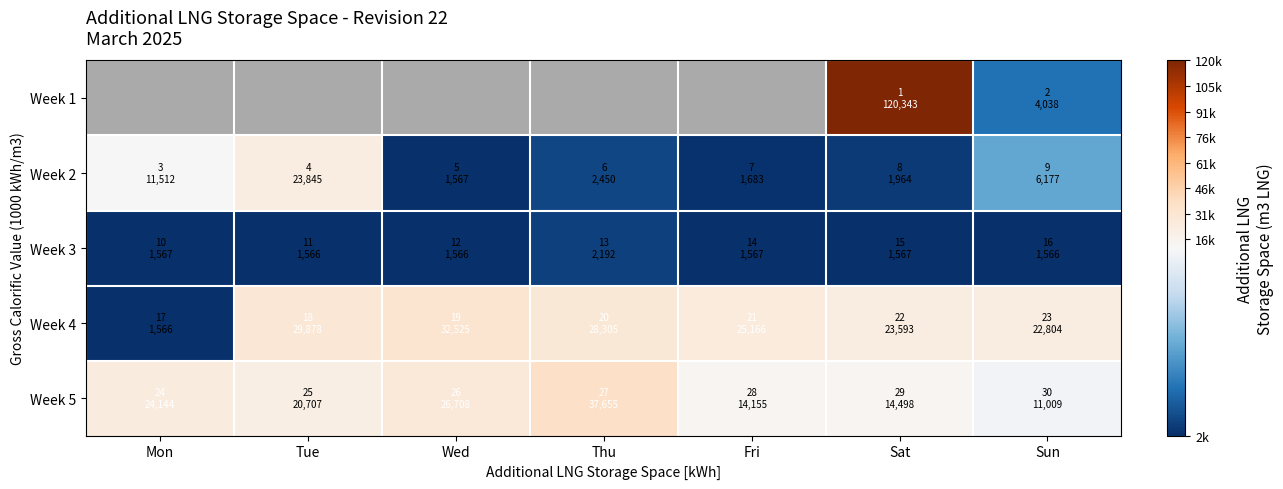

The value of Week 2 at Wed is 2766.9. True or false?

False